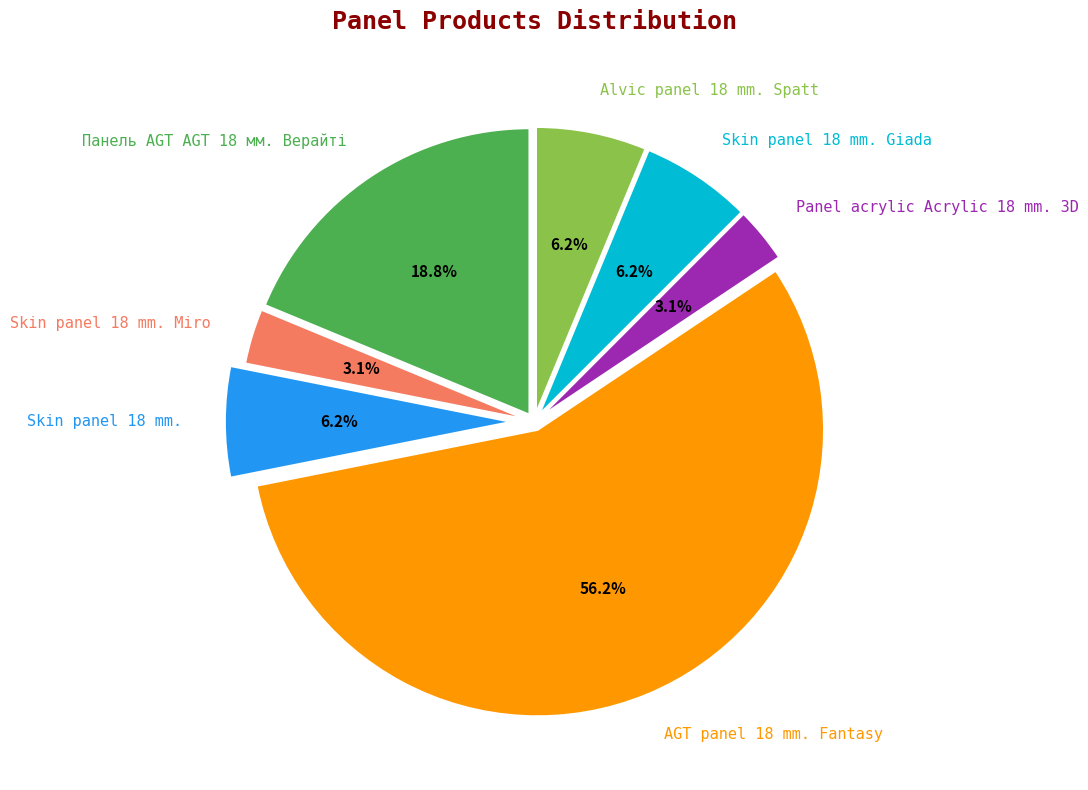

How many slices are in this pie chart?

7